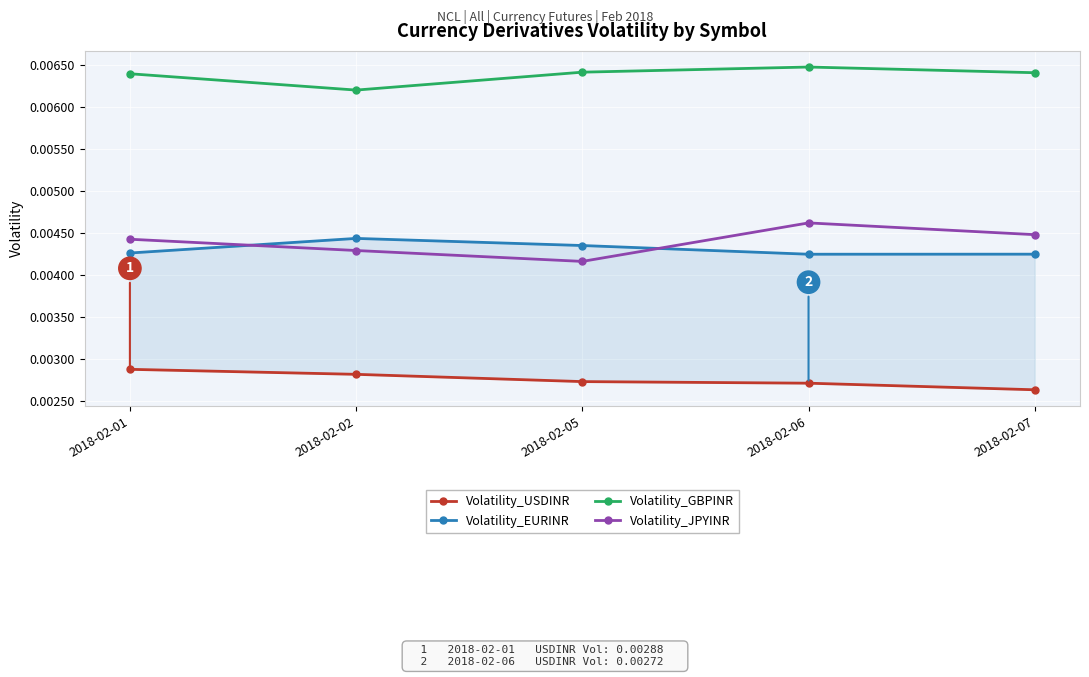

Reading left to right, what are all the values shown in this chart?

Volatility_USDINR: 2018-02-01=0.0	2018-02-02=0.0	2018-02-05=0.0	2018-02-06=0.0	2018-02-07=0.0
Volatility_EURINR: 2018-02-01=0.0	2018-02-02=0.0	2018-02-05=0.0	2018-02-06=0.0	2018-02-07=0.0
Volatility_GBPINR: 2018-02-01=0.0	2018-02-02=0.0	2018-02-05=0.0	2018-02-06=0.0	2018-02-07=0.0
Volatility_JPYINR: 2018-02-01=0.0	2018-02-02=0.0	2018-02-05=0.0	2018-02-06=0.0	2018-02-07=0.0